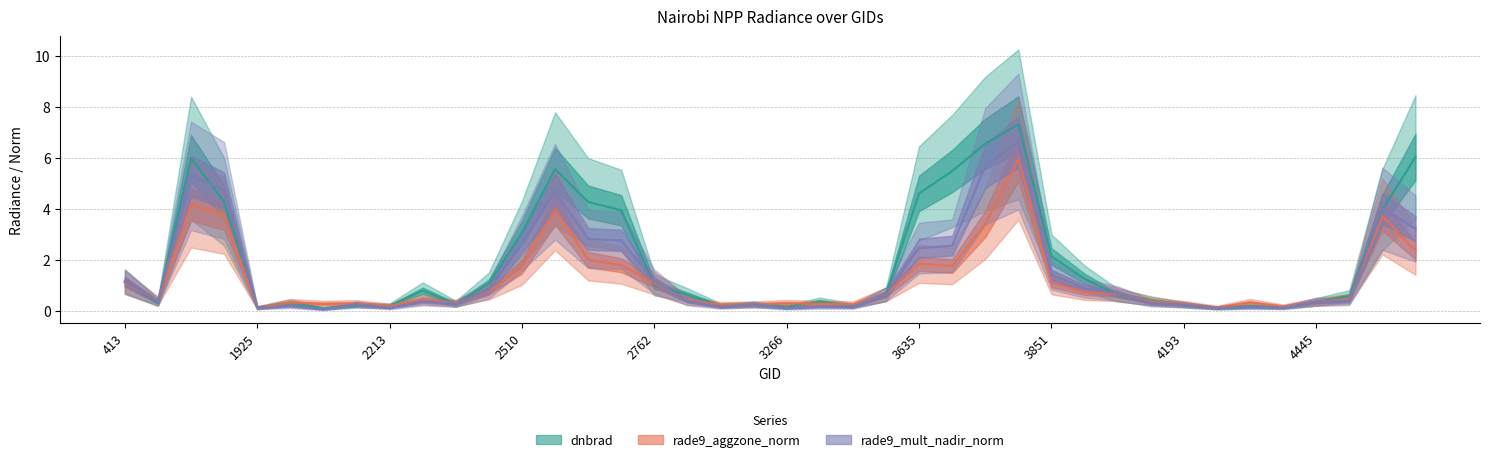

What is the sum of all rade9_aggzone_norm values?

49.6